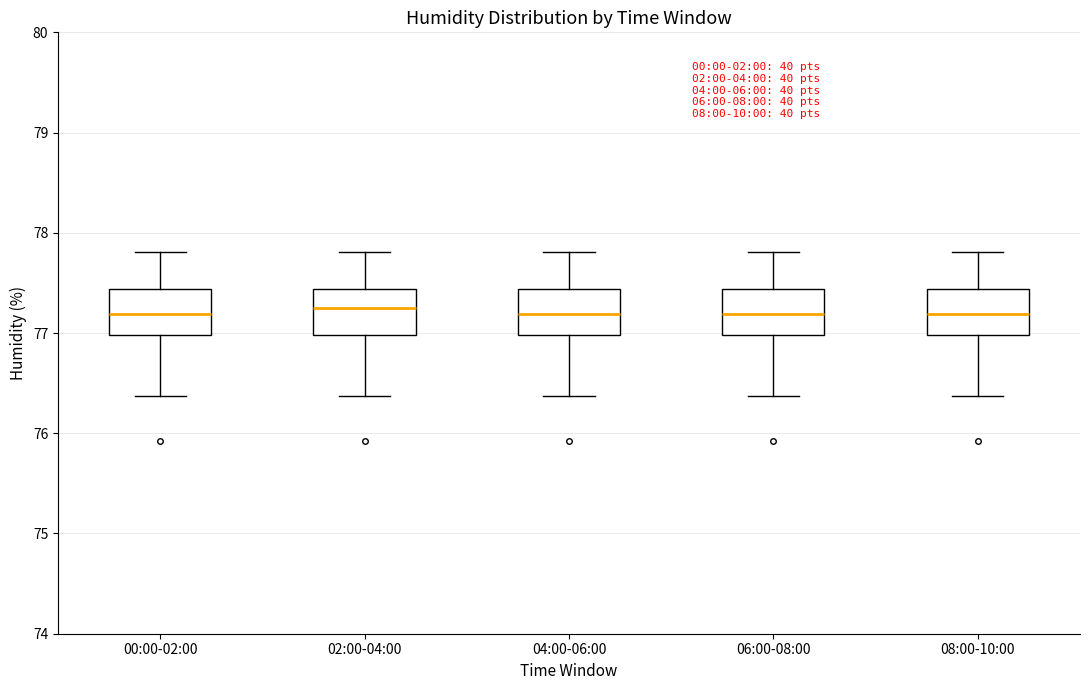

Where is the upper edge of the box for 04:00-06:00 on the y-axis? The values are not printed on the chart, so give them approximately, as read against the axis.

77.4